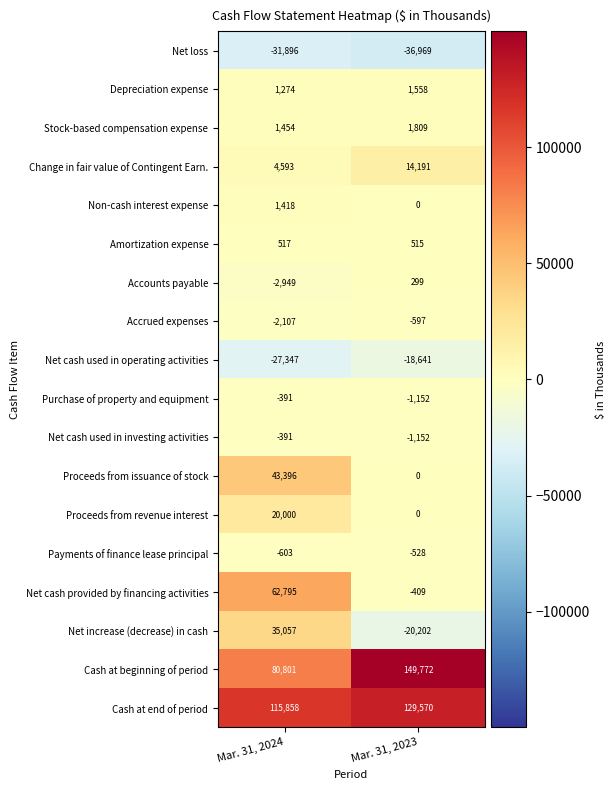

The value of Amortization expense at Mar. 31, 2023 is 515. True or false?

True